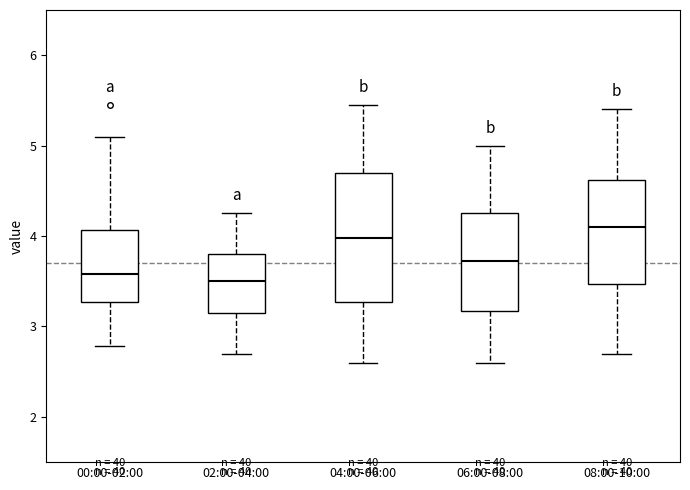

Comparing the boxes themselves (not the whiskers), which one is the tallest?

04:00-06:00